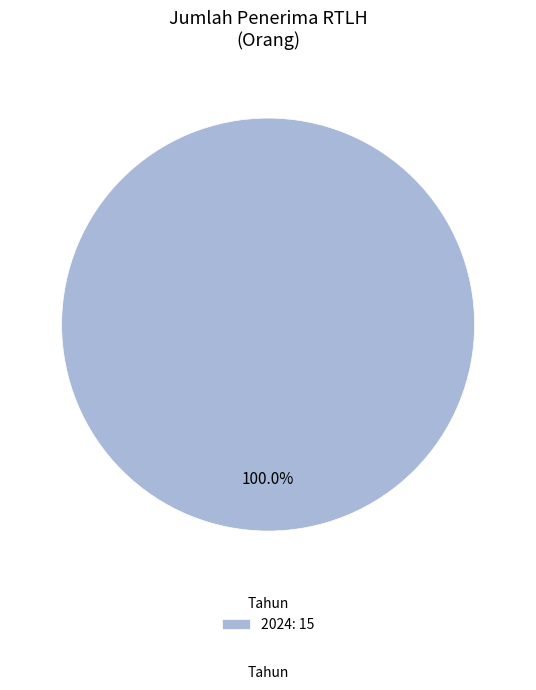

Rank the categories by value from highest to lowest.

2024: 15